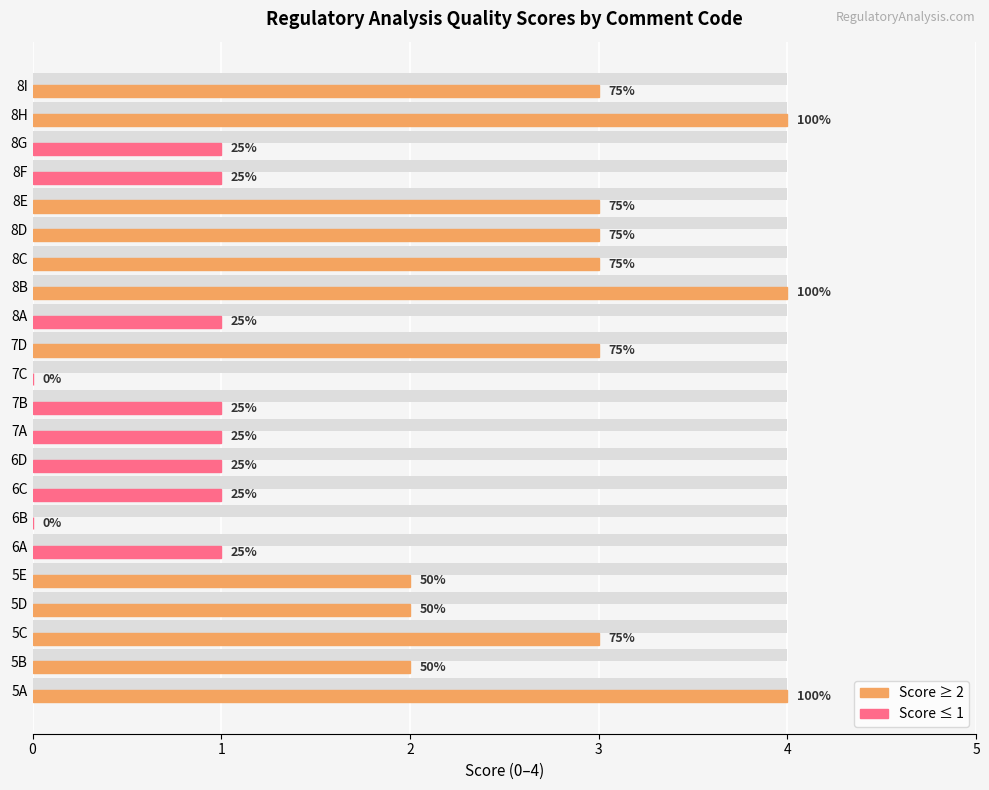

True or false: Score has a value of 0.8 at 8E.

False